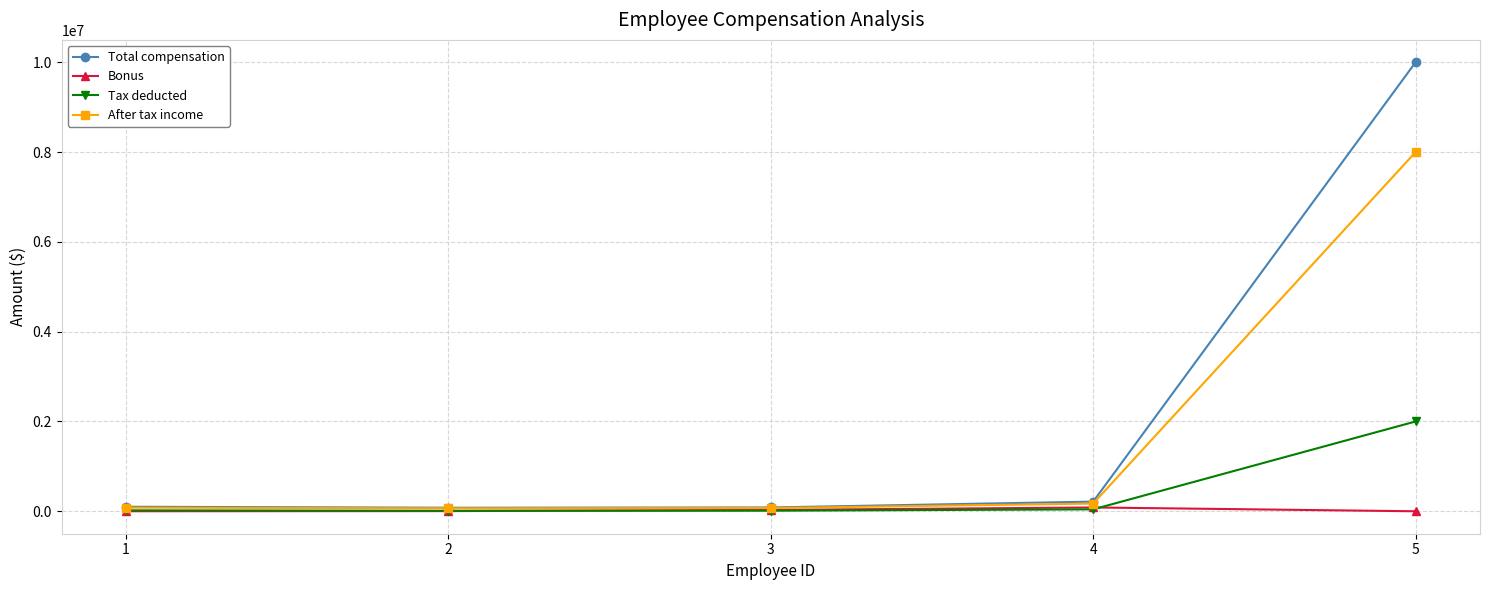

How many data points does each series have?

5